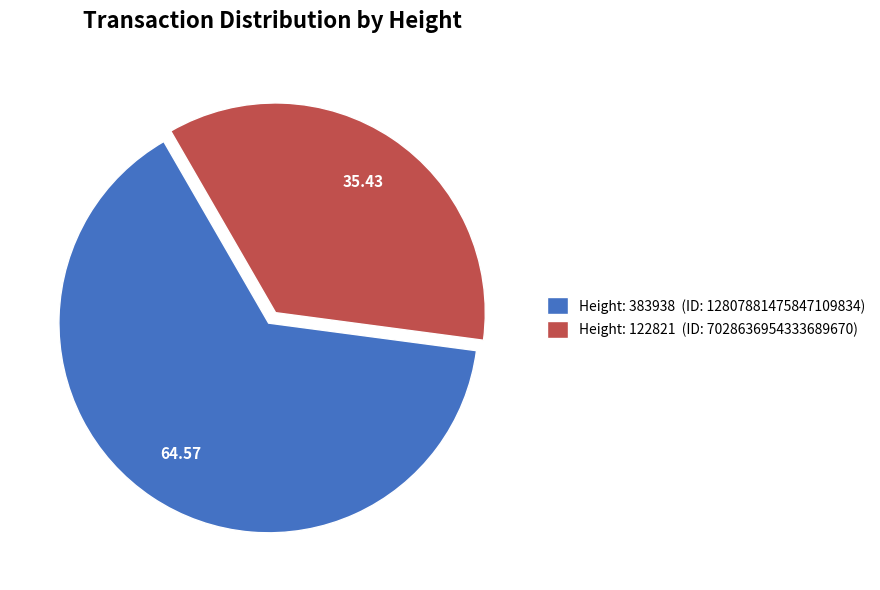

Rank the categories by value from lowest to highest.

Height: 122821 (ID: 7028636954333689670), Height: 383938 (ID: 12807881475847109834)